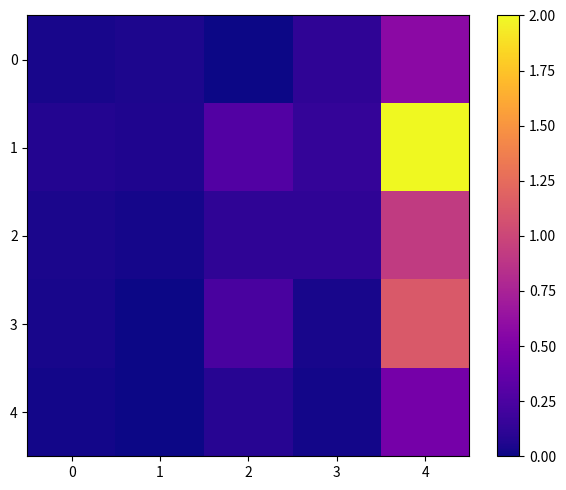

Reading right to left, list all the values displayed in this chart.

0: 4=0.6	3=0.1	2=0.0	1=0.0	0=0.0
1: 4=2.0	3=0.1	2=0.3	1=0.1	0=0.1
2: 4=0.9	3=0.1	2=0.1	1=0.0	0=0.0
3: 4=1.1	3=0.0	2=0.2	1=0.0	0=0.0
4: 4=0.5	3=0.0	2=0.1	1=0.0	0=0.0